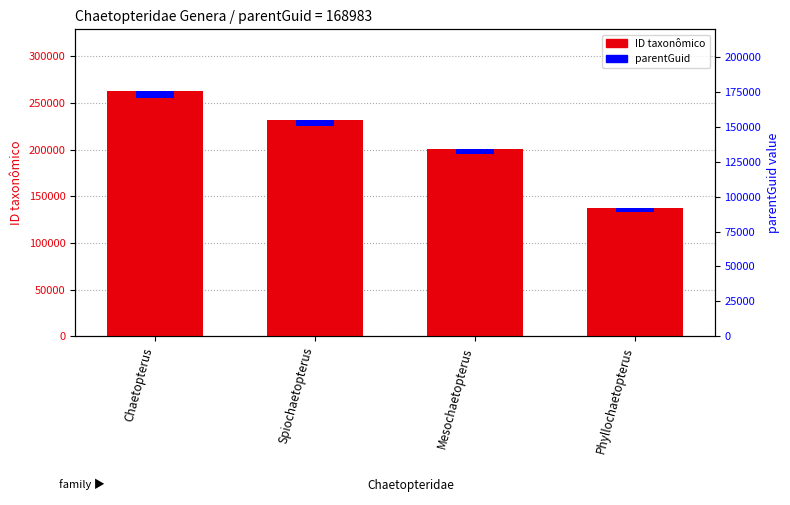

Reading right to left, extract all data points from this chart.

ID taxonômico: Phyllochaetopterus=137352.0	Mesochaetopterus=201199.0	Spiochaetopterus=232038.0	Chaetopterus=263210.0
parentGuid: Phyllochaetopterus=4120.6	Mesochaetopterus=6036.0	Spiochaetopterus=6961.1	Chaetopterus=7896.3